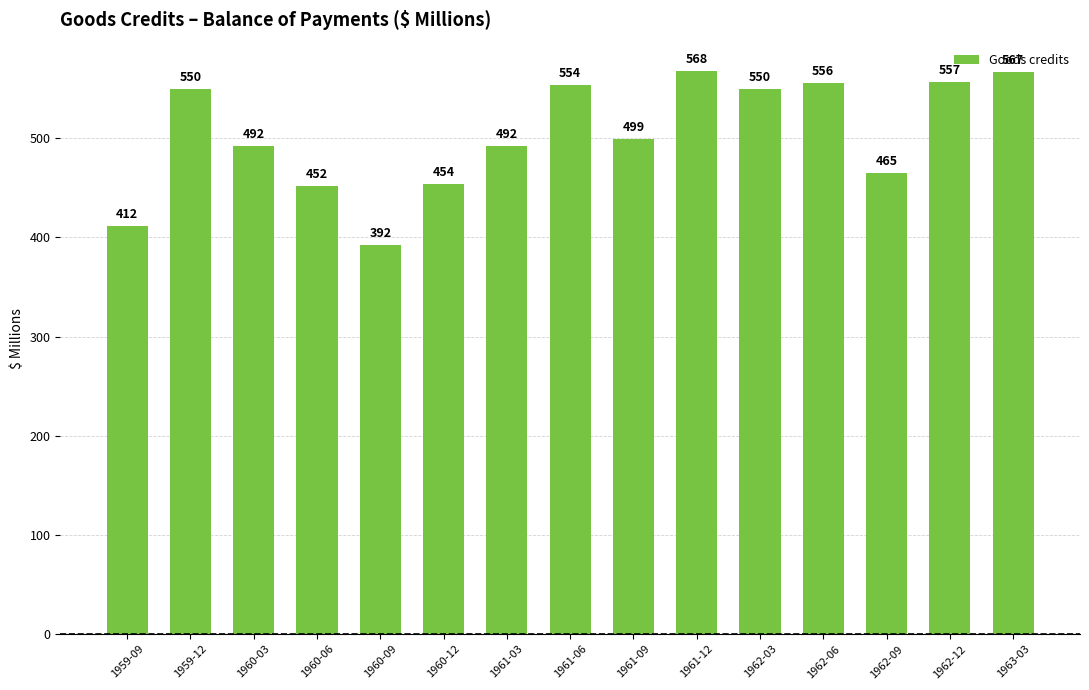

The chart shows a value of 276 at 1962-03. True or false?

False